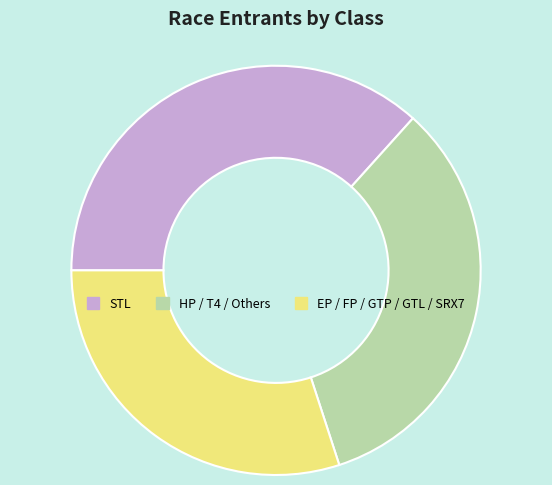

True or false: EP / FP / GTP / GTL / SRX7 accounts for 30% of the total.

True